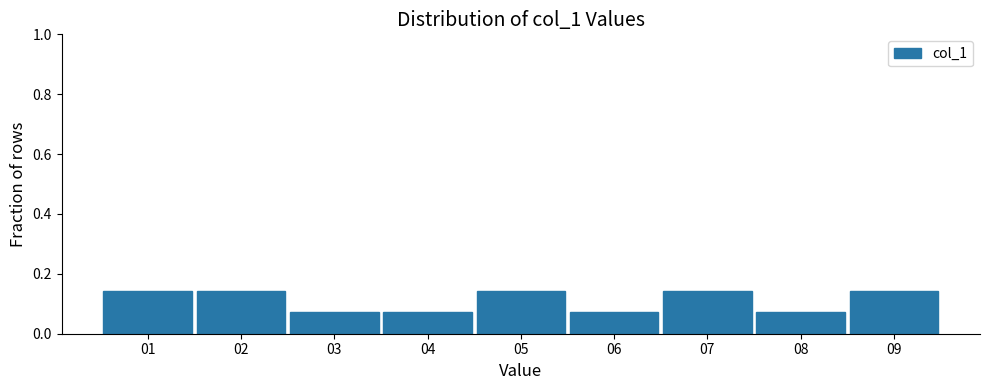

Reading left to right, transcribe this chart: for each bar, give the range it covers on the x-axis and its height. The values are not printed on the chart, so give them approximately, as read against the axis.

0.5 to 1.5: 0.14
1.5 to 2.5: 0.14
2.5 to 3.5: 0.08
3.5 to 4.5: 0.08
4.5 to 5.5: 0.14
5.5 to 6.5: 0.08
6.5 to 7.5: 0.14
7.5 to 8.5: 0.08
8.5 to 9.5: 0.14